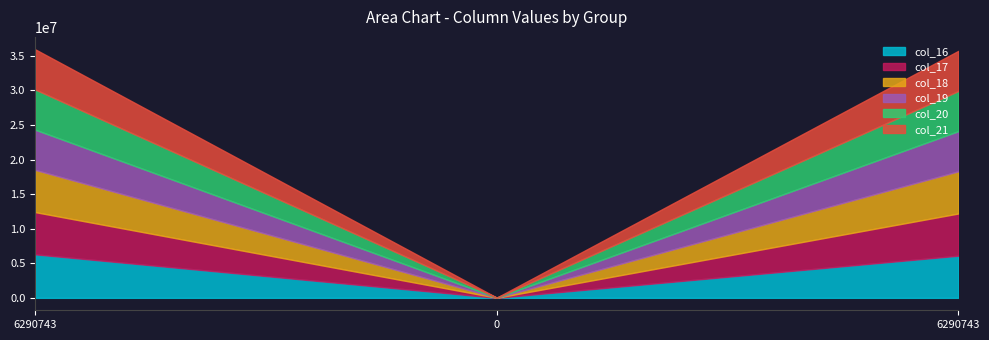

At which category is the sum across all series the highest?

6290743